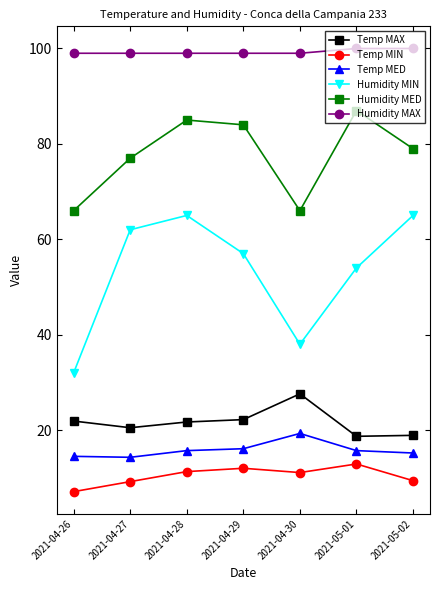

Is the value of Temp MAX at 2021-04-28 greater than the value of Temp MED at 2021-04-27?

Yes